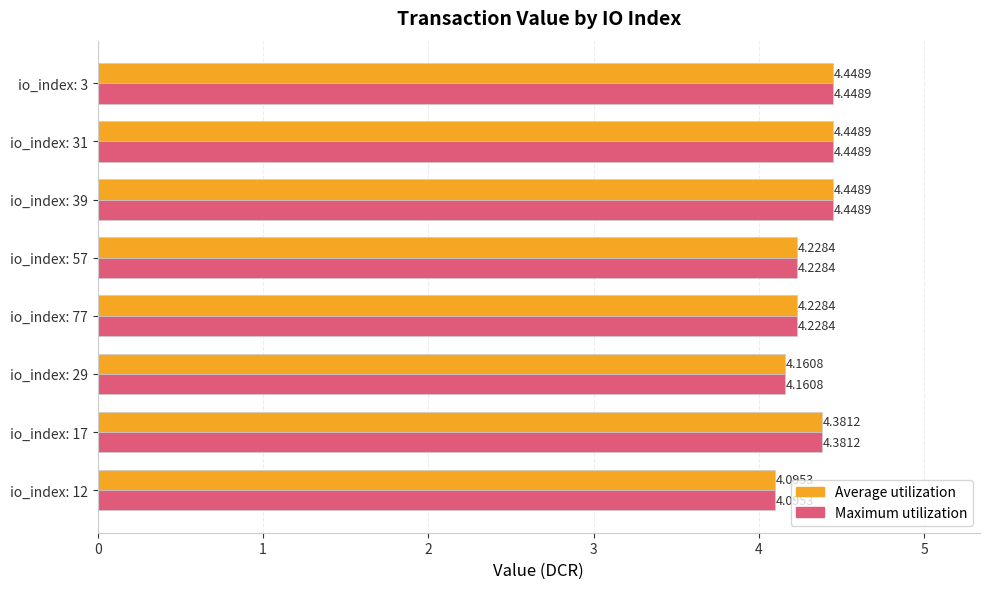

What is the difference between the maximum and minimum values in the Maximum utilization series?

0.4